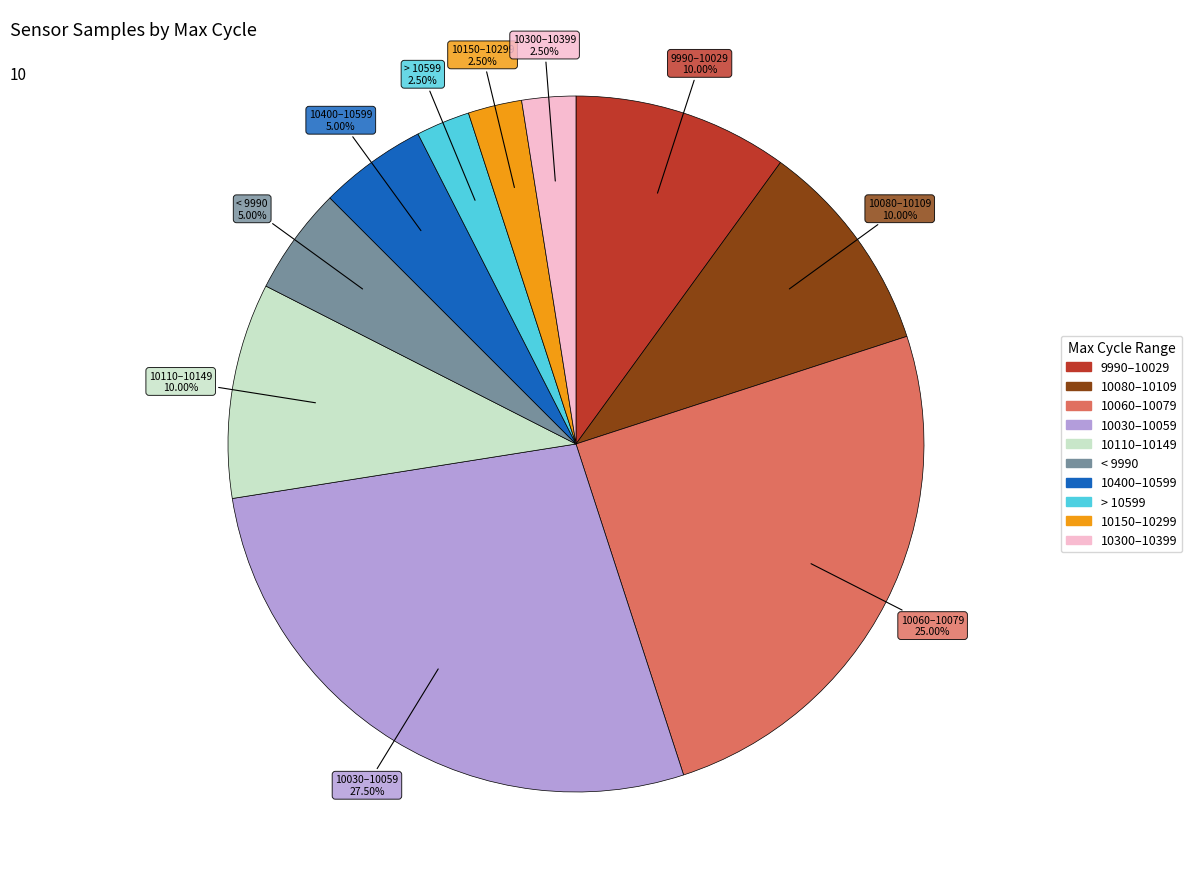

Does any single category account for the majority?

No